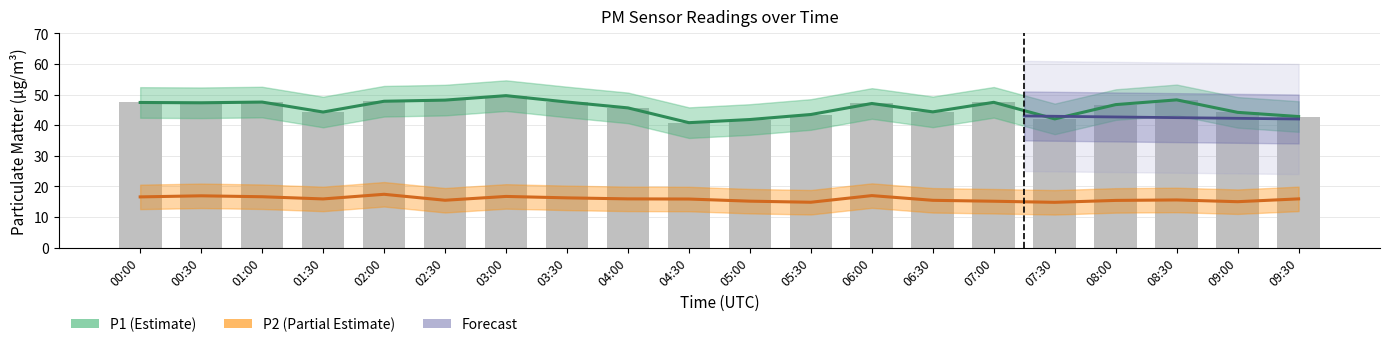

What is the difference between the P1 values at 02:00 and 05:00?

6.0